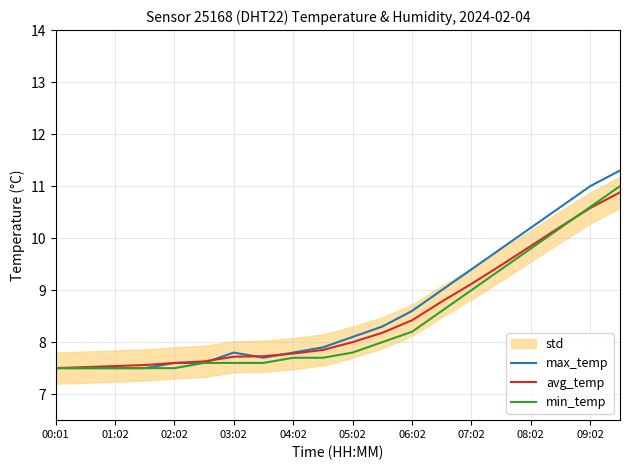

The min_temp series shows 7.6 at 03:02. True or false?

True